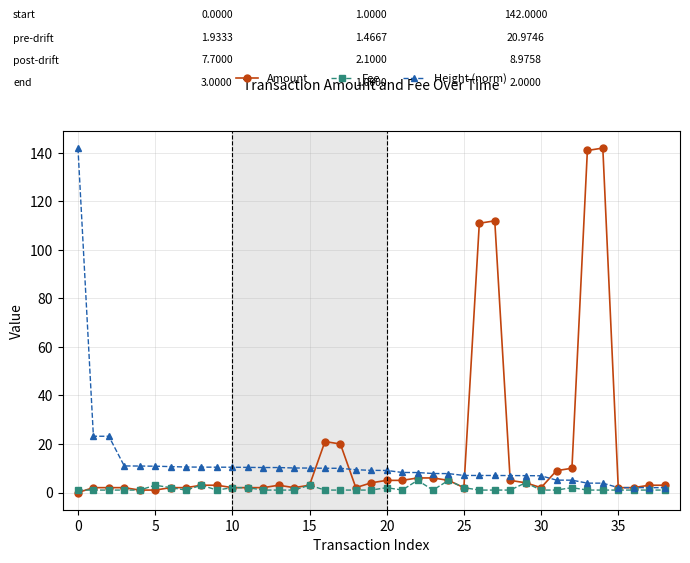

What are all the series names shown in the legend?

Amount, Fee, Height (norm)